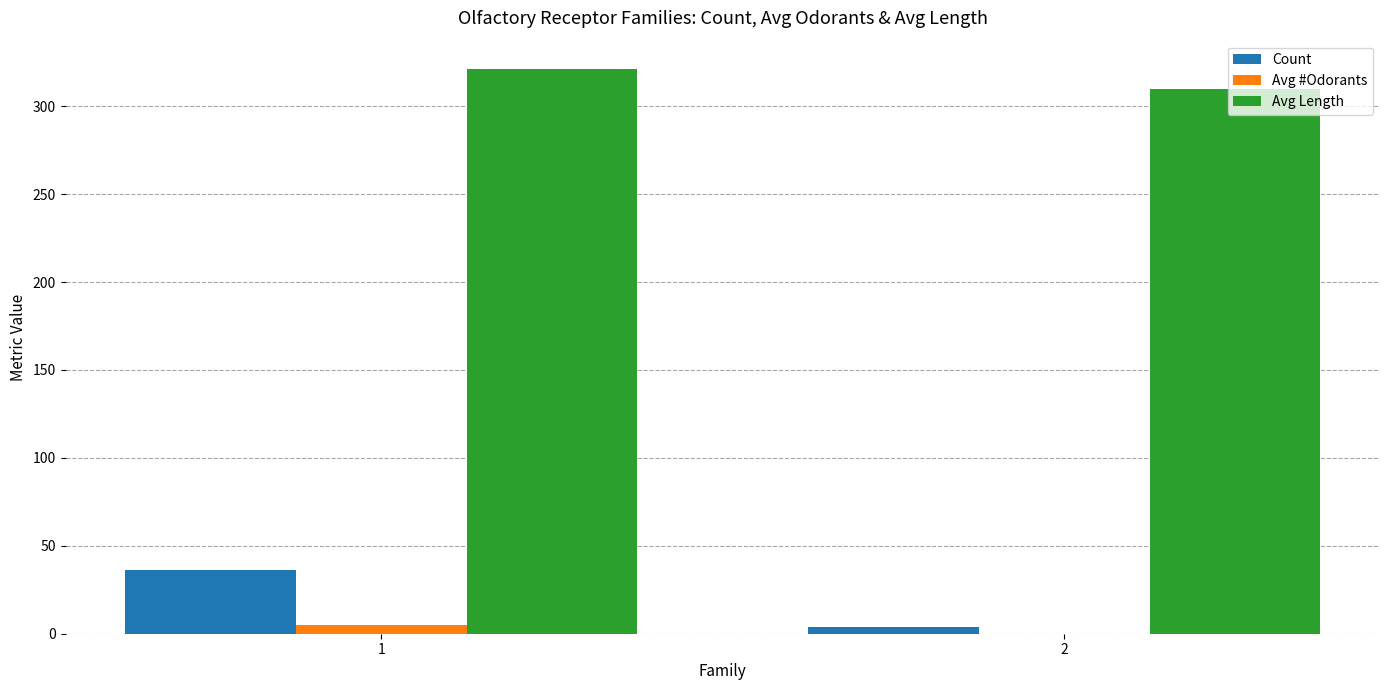

Reading left to right, what are all the values shown in this chart?

Count: 1=36.0	2=4.0
Avg #Odorants: 1=5.1	2=0.0
Avg Length: 1=321.2	2=310.0